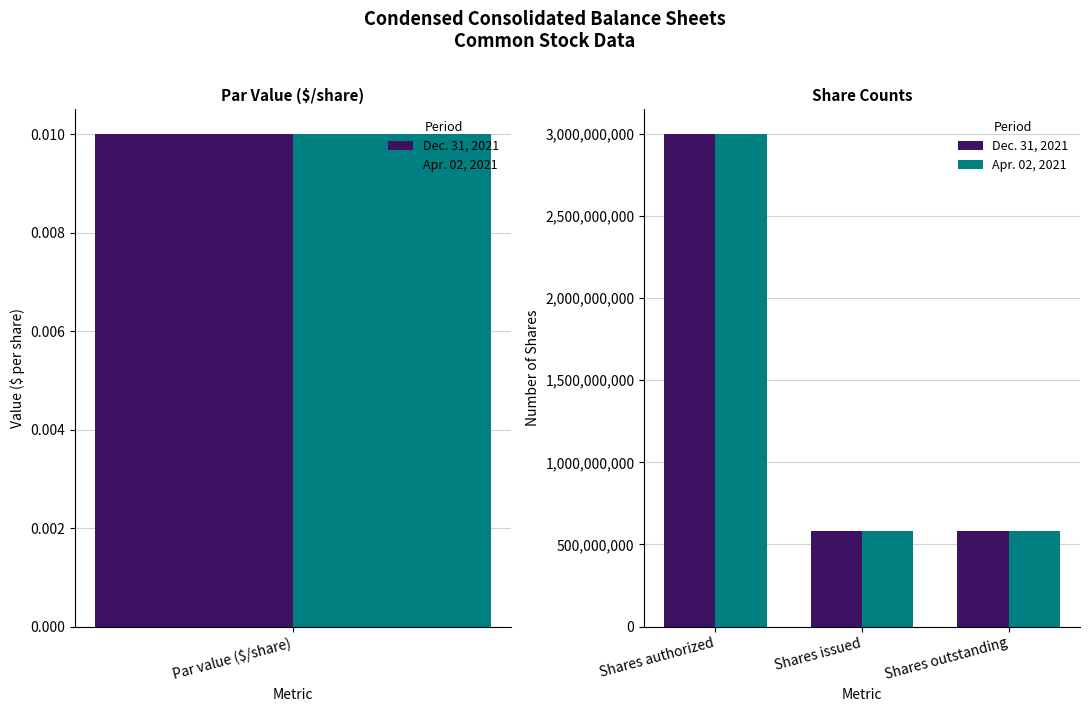

The Dec. 31, 2021 series shows 582000000 at Shares issued. True or false?

True